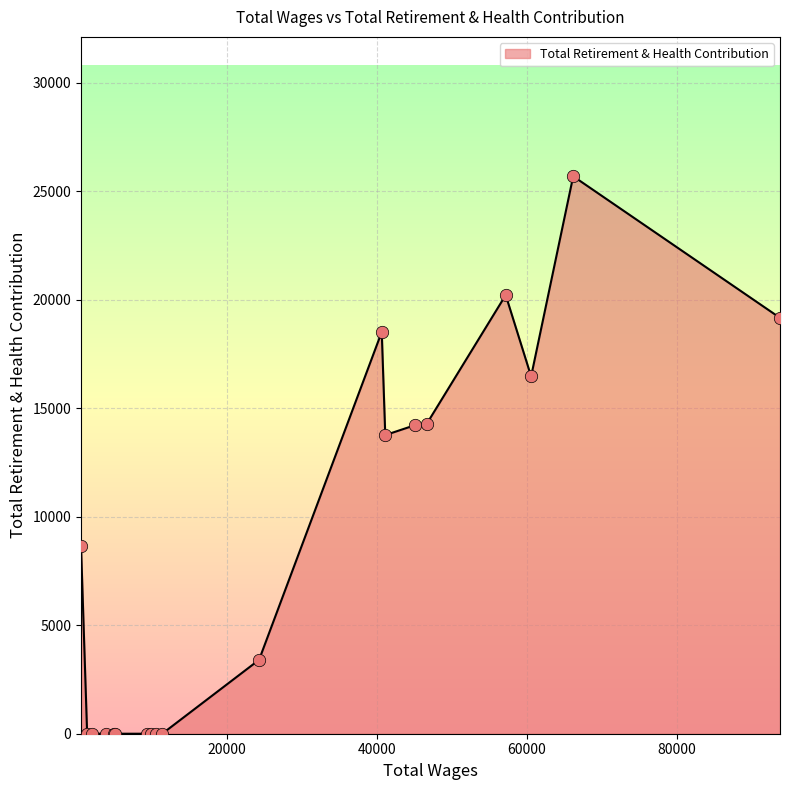

What is the difference between the maximum and minimum values?

25692